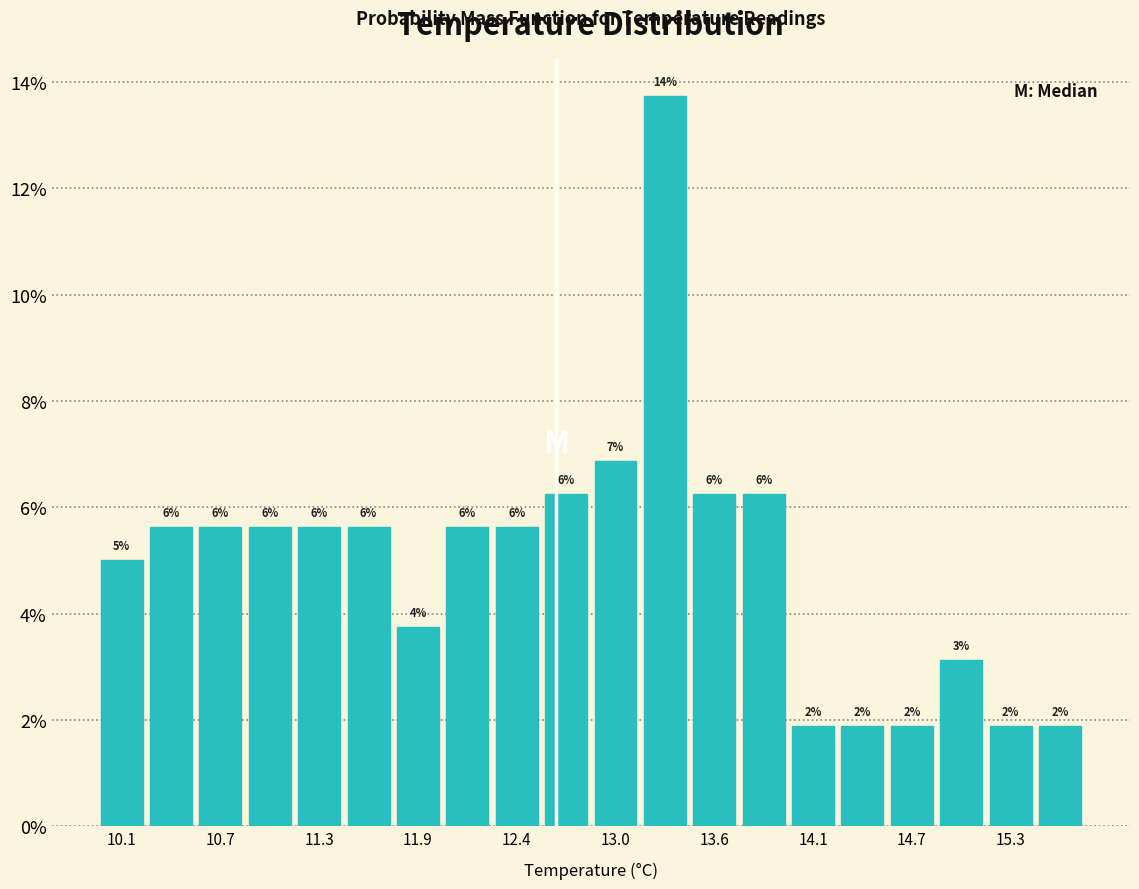

Read against the x-axis, roughly where is the centre of the tallest bar?

13.3